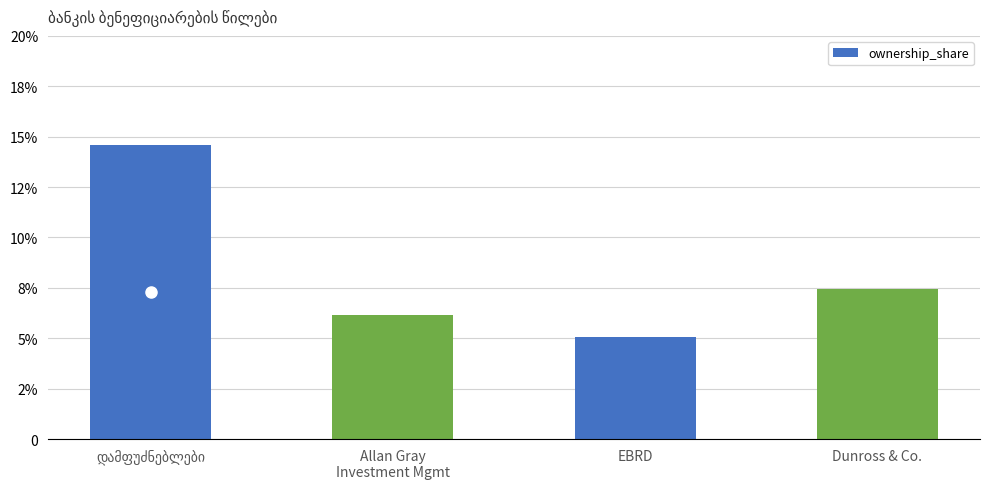

What is the sum of all values?

0.3